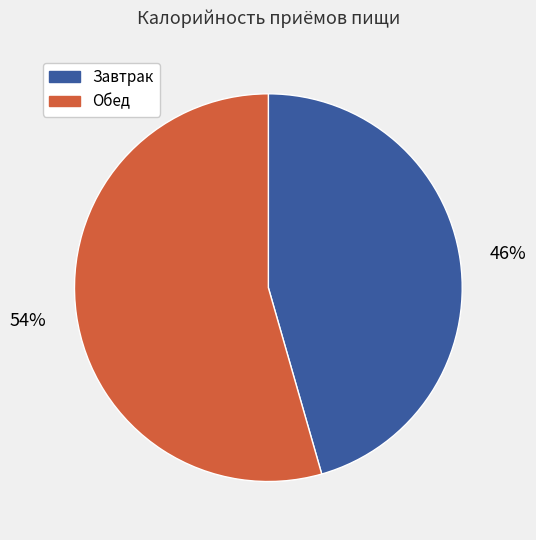

Does Завтрак account for over 50% of the chart?

No